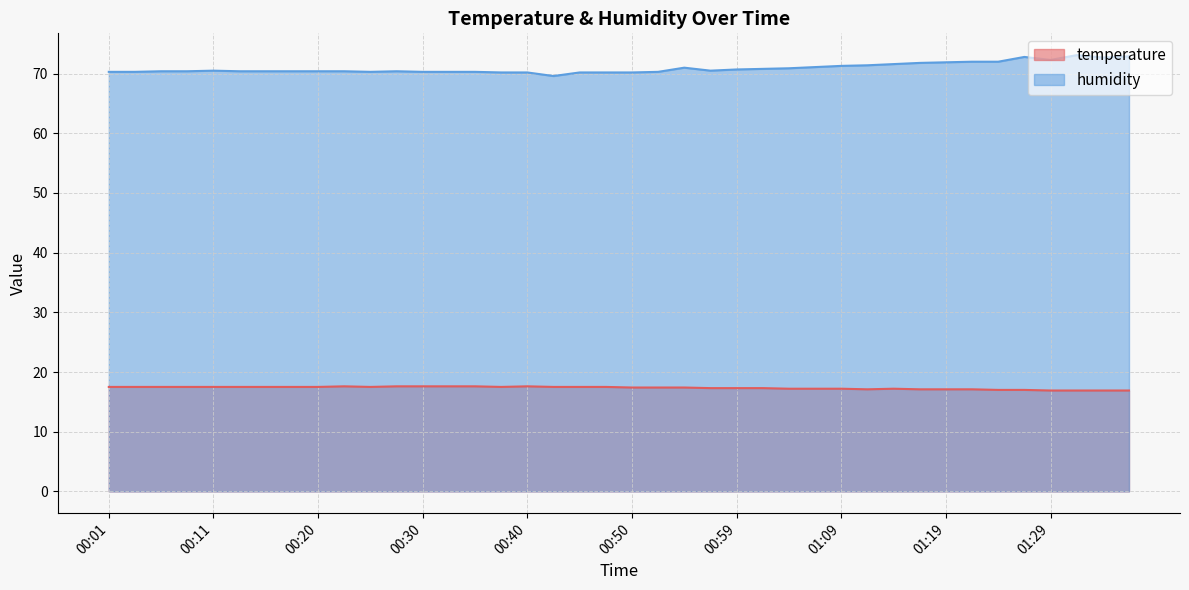

At which category is the sum across all series the highest?

01:31